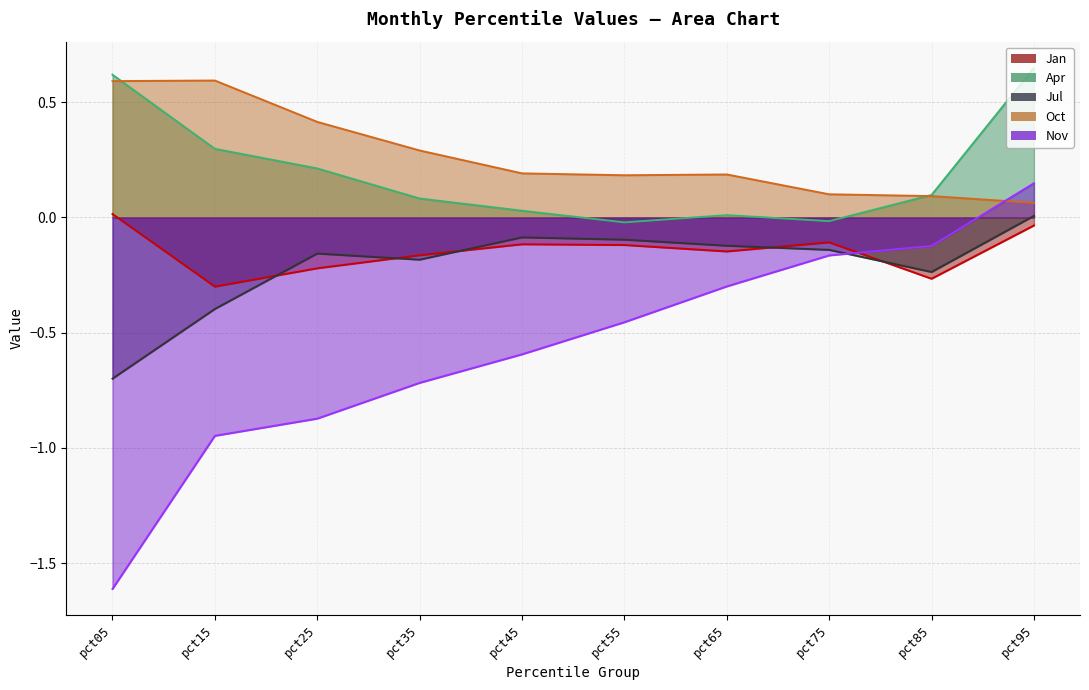

Reading right to left, what are all the values shown in this chart?

Jan: -0.0	-0.3	-0.1	-0.1	-0.1	-0.1	-0.2	-0.2	-0.3	0.0
Apr: 0.6	0.1	-0.0	0.0	-0.0	0.0	0.1	0.2	0.3	0.6
Jul: 0.0	-0.2	-0.1	-0.1	-0.1	-0.1	-0.2	-0.2	-0.4	-0.7
Oct: 0.1	0.1	0.1	0.2	0.2	0.2	0.3	0.4	0.6	0.6
Nov: 0.1	-0.1	-0.2	-0.3	-0.5	-0.6	-0.7	-0.9	-0.9	-1.6